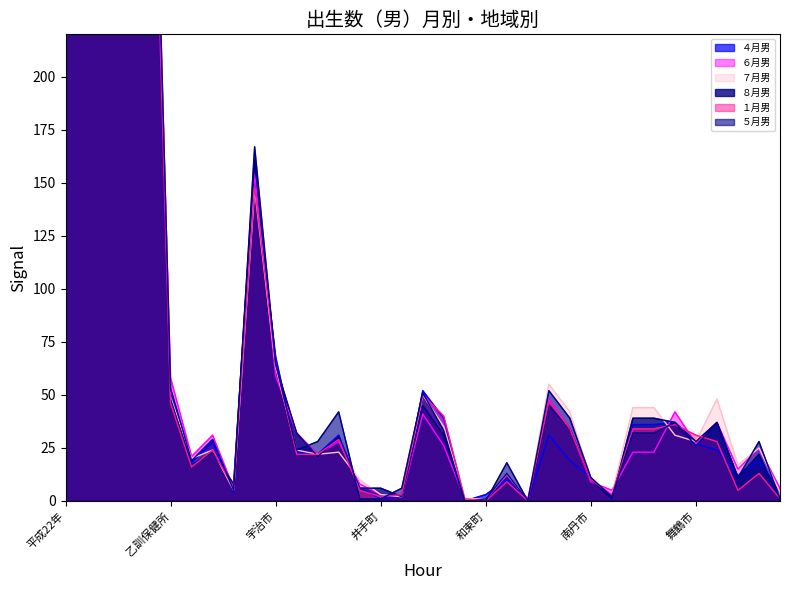

List the series in order of their peak value, lowest first.

５月男, ４月男, １月男, ６月男, ８月男, ７月男